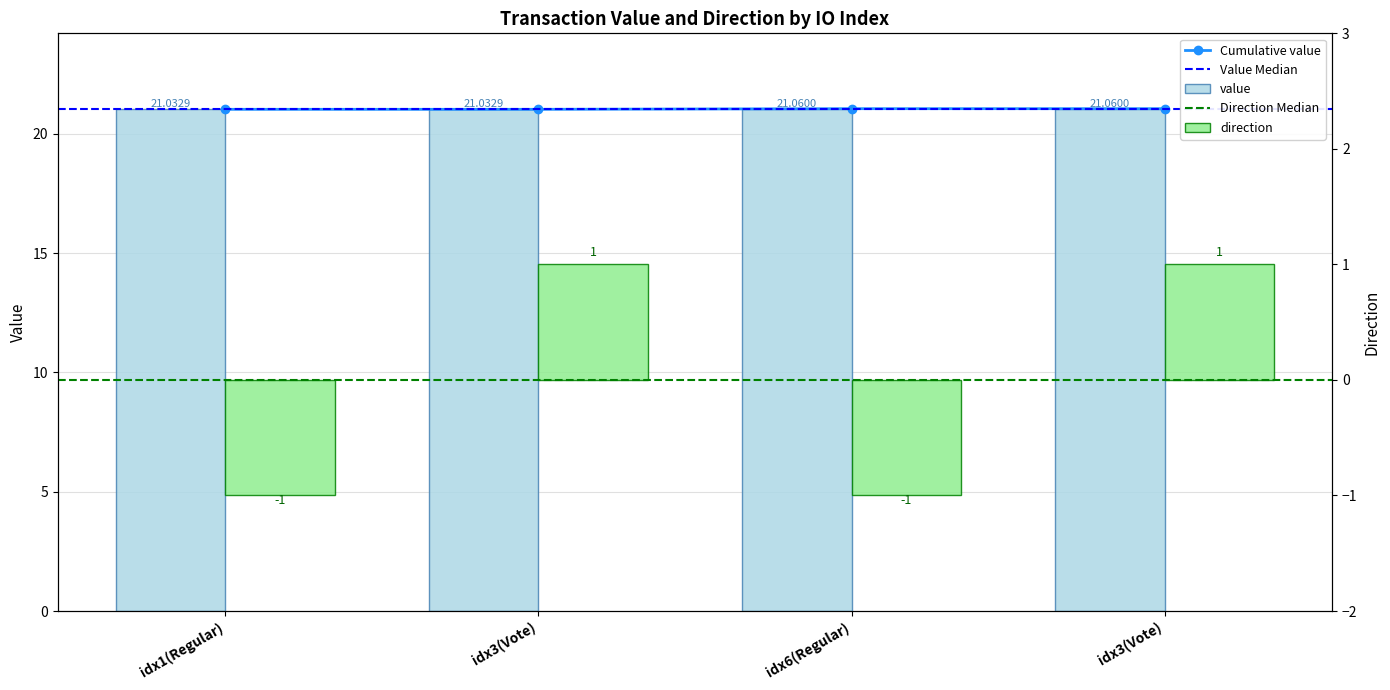

What is the maximum value shown in the chart?

21.1